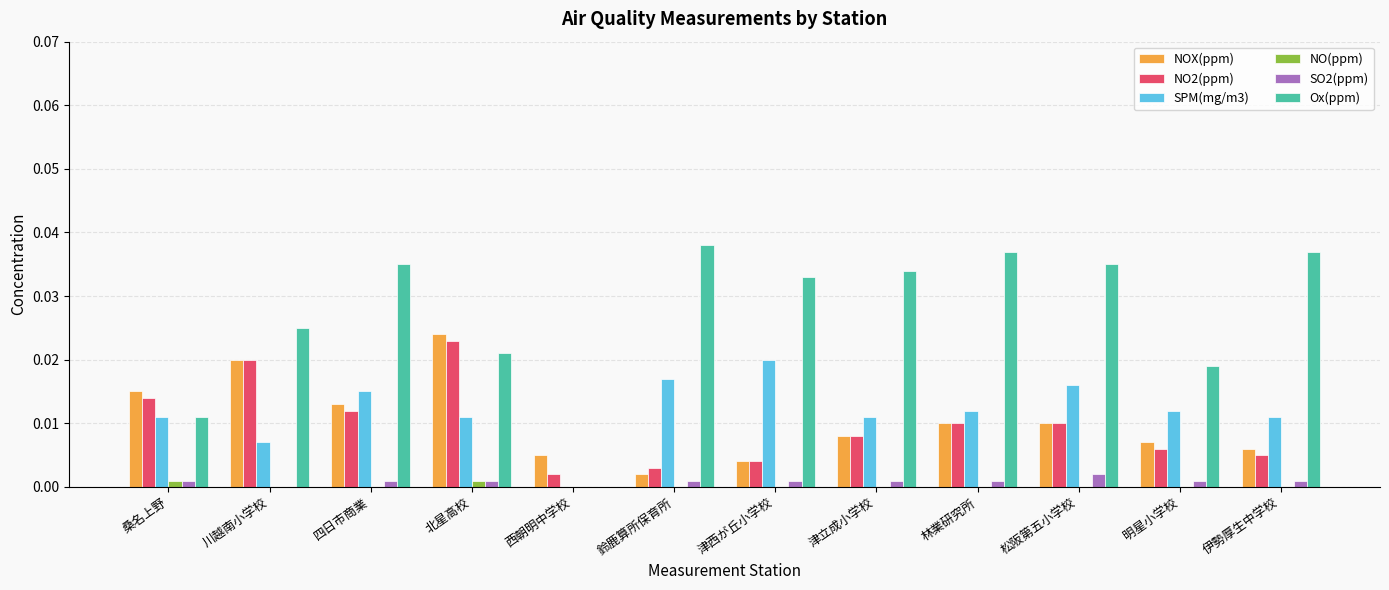

Which series has the largest range (max minus min)?

Ox(ppm)